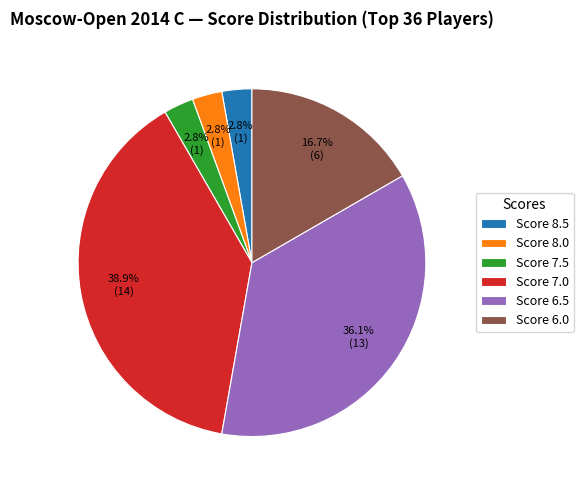

Which has a higher value, Score 6.5 or Score 7.5?

Score 6.5